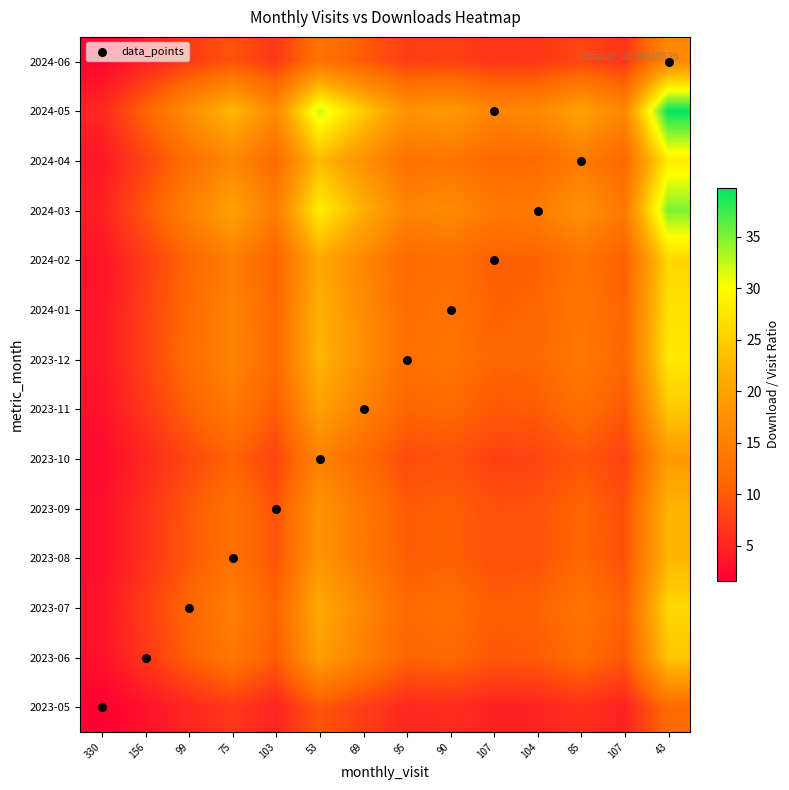

Which category has the highest value across all series?

43